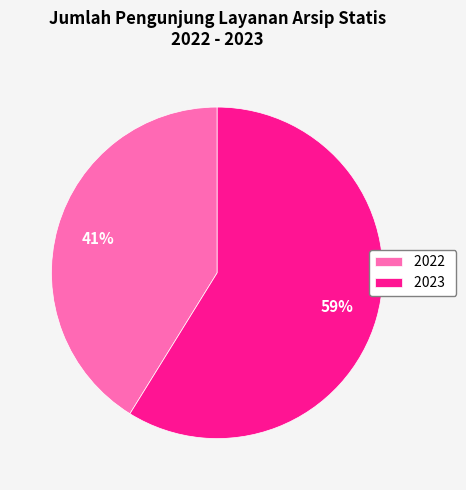

Which category has the smallest portion of the pie?

2022